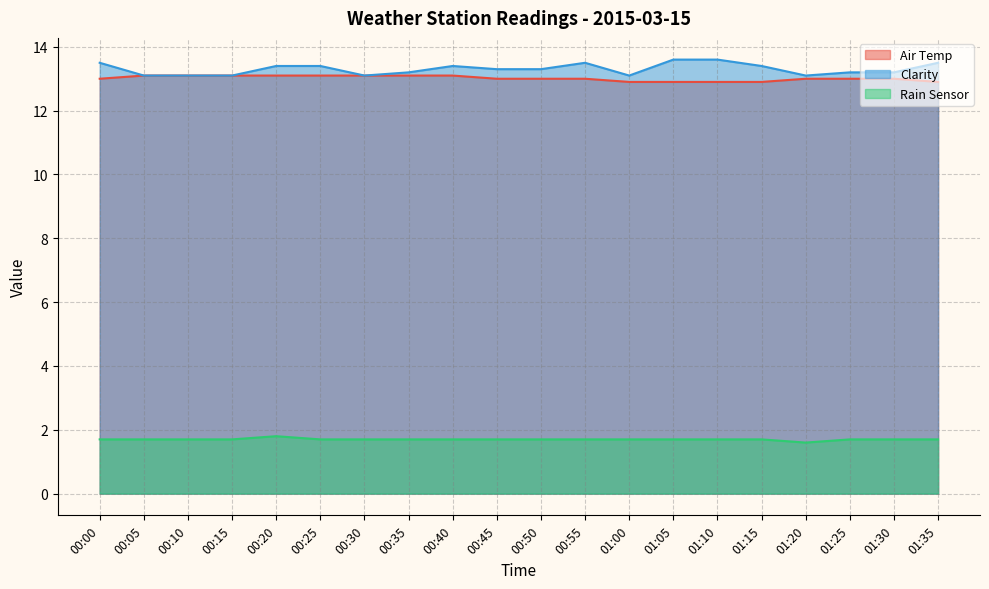

What is the lowest value of the Air Temp series?

12.9